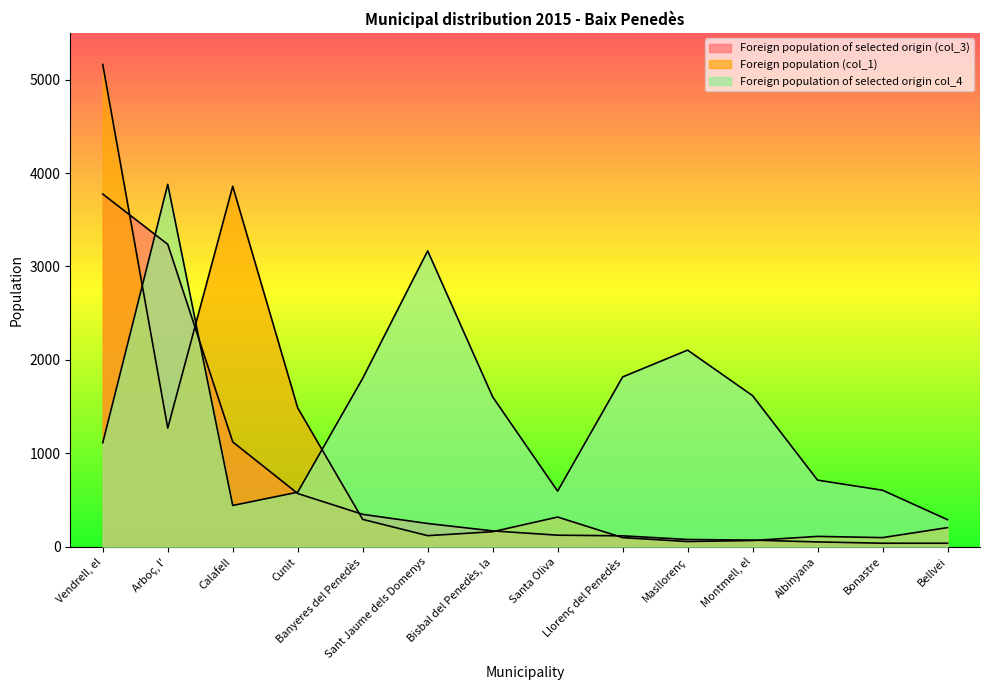

Which label corresponds to the largest value in the chart?

Vendrell, el